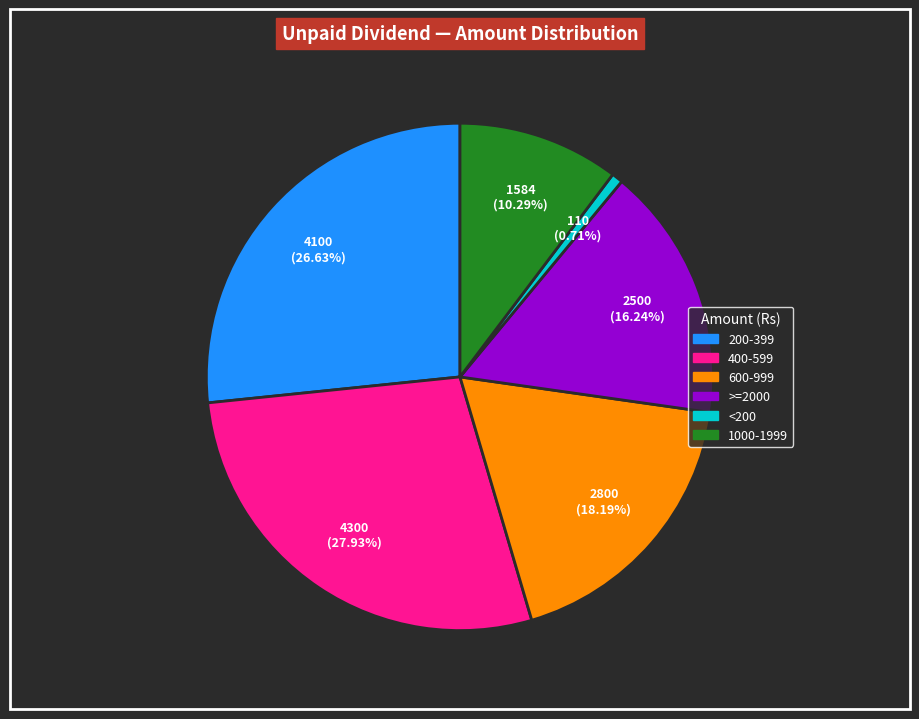

Is there any slice that represents more than half of the pie?

No